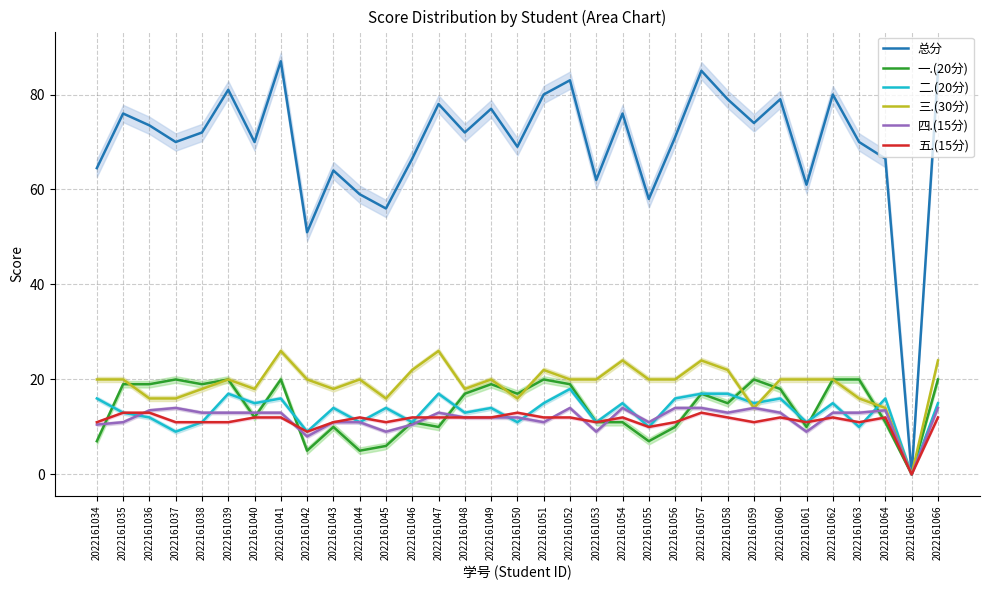

Does the chart display data point markers on the line(s)?

No